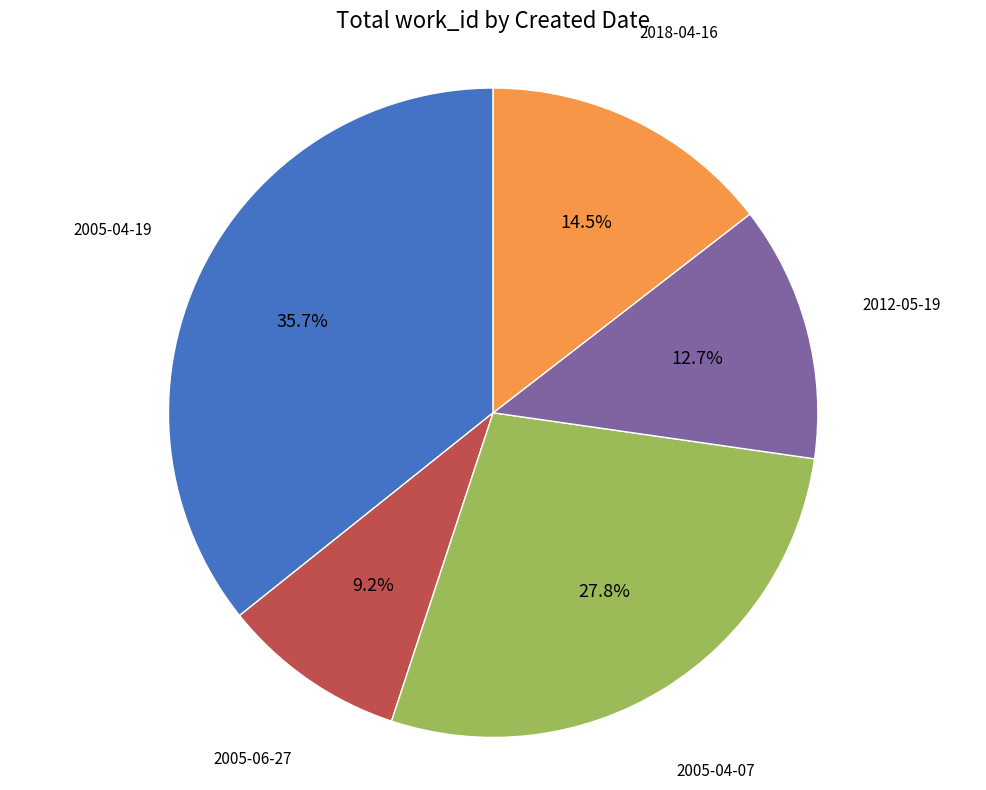

Does any single category account for the majority?

No